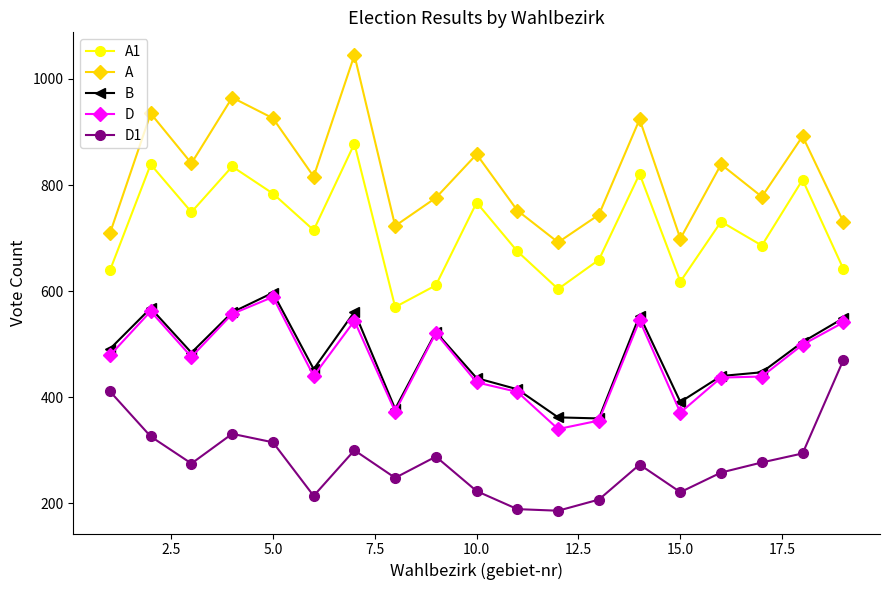

True or false: B and A intersect in this chart.

False